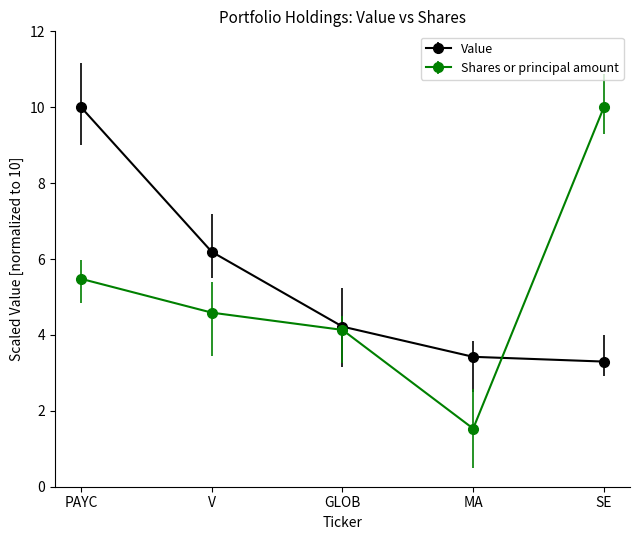

Where is Value nearest to the value 6?

V